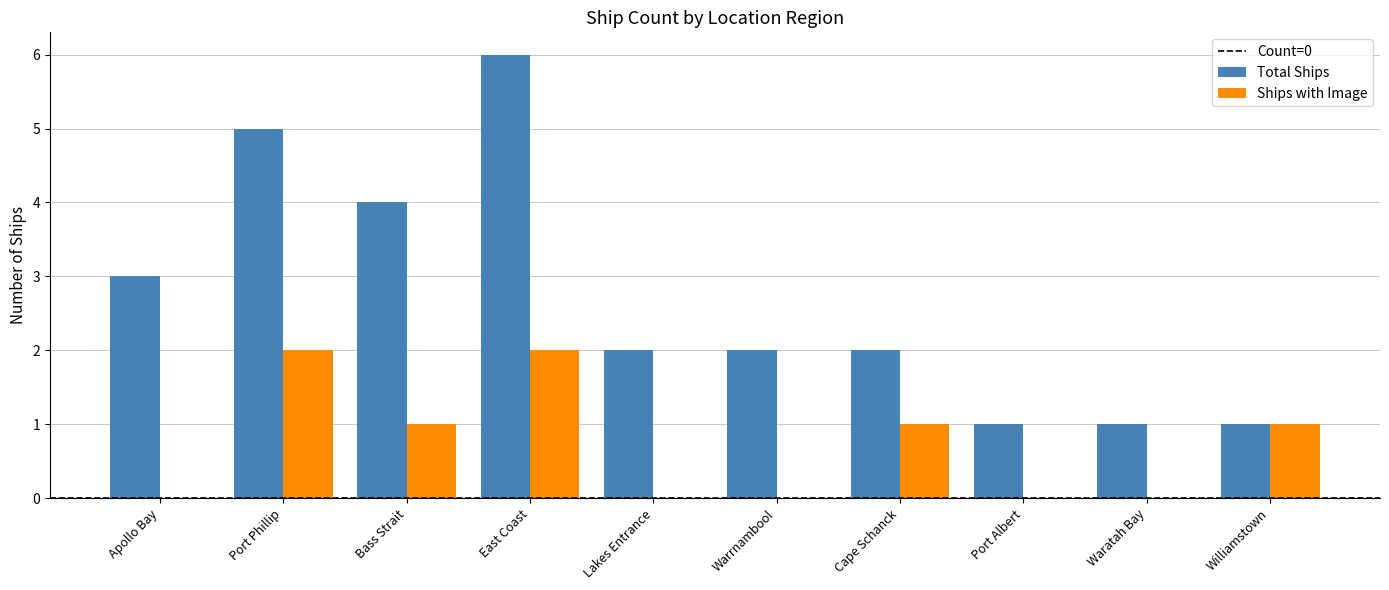

True or false: Total Ships has a value of 1 at Port Albert.

True